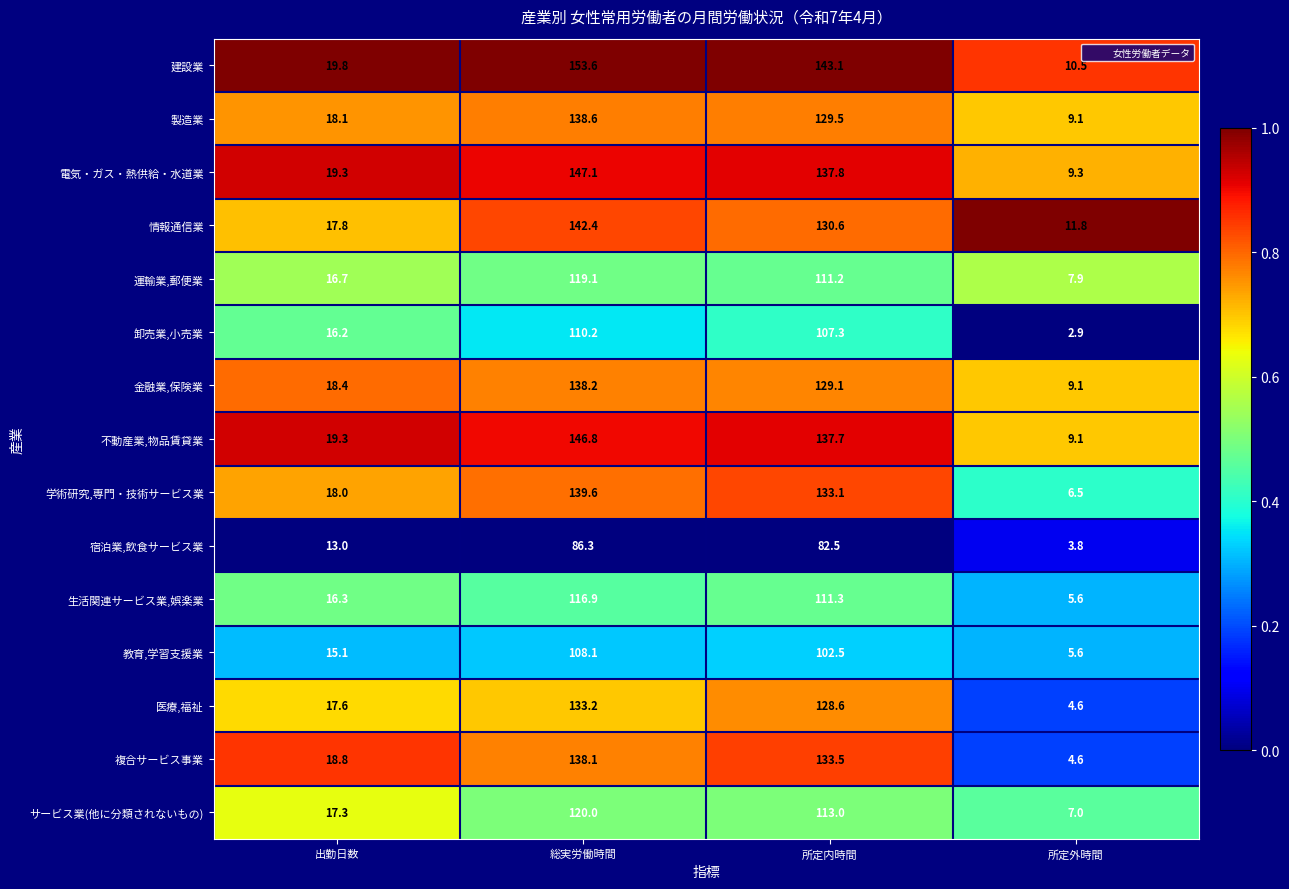

At 総実労働時間, list the series in order from smallest to largest.

宿泊業,飲食サービス業, 教育,学習支援業, 卸売業,小売業, 生活関連サービス業,娯楽業, 運輸業,郵便業, サービス業(他に分類されないもの), 医療,福祉, 複合サービス事業, 金融業,保険業, 製造業, 学術研究,専門・技術サービス業, 情報通信業, 不動産業,物品賃貸業, 電気・ガス・熱供給・水道業, 建設業